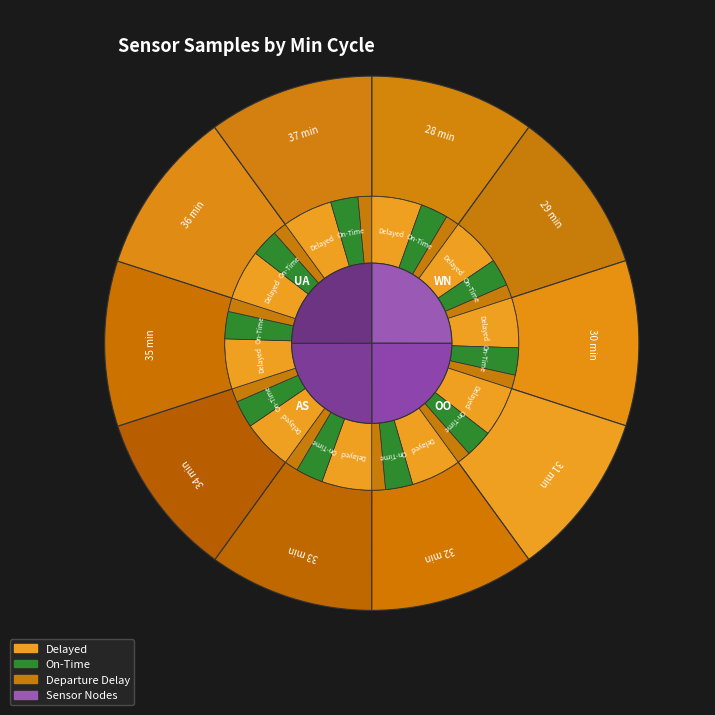

Does 32 min account for over 50% of the chart?

No